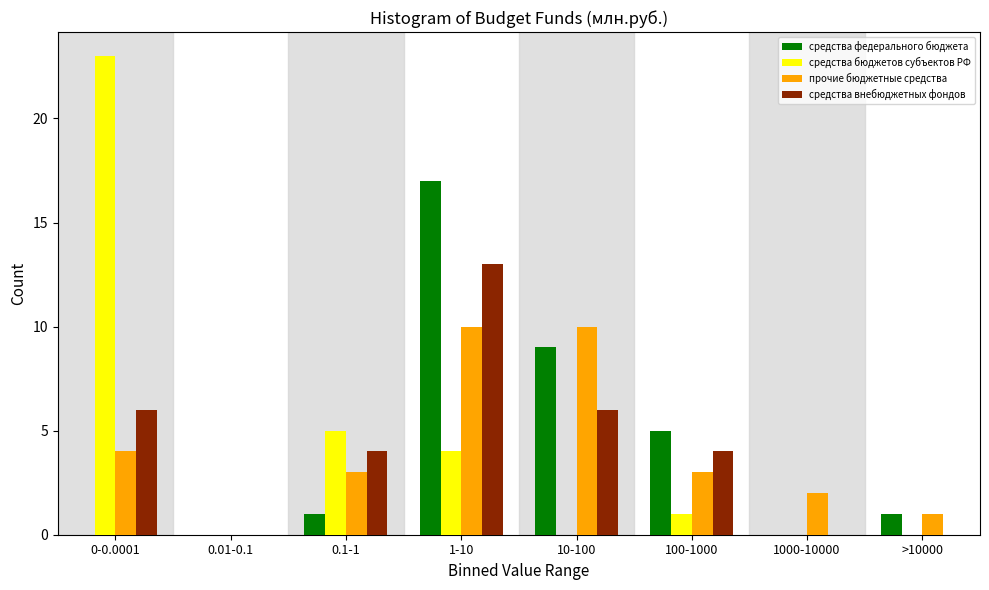

Which series changed the most between 0-0.0001 and 1000-10000?

средства бюджетов субъектов РФ